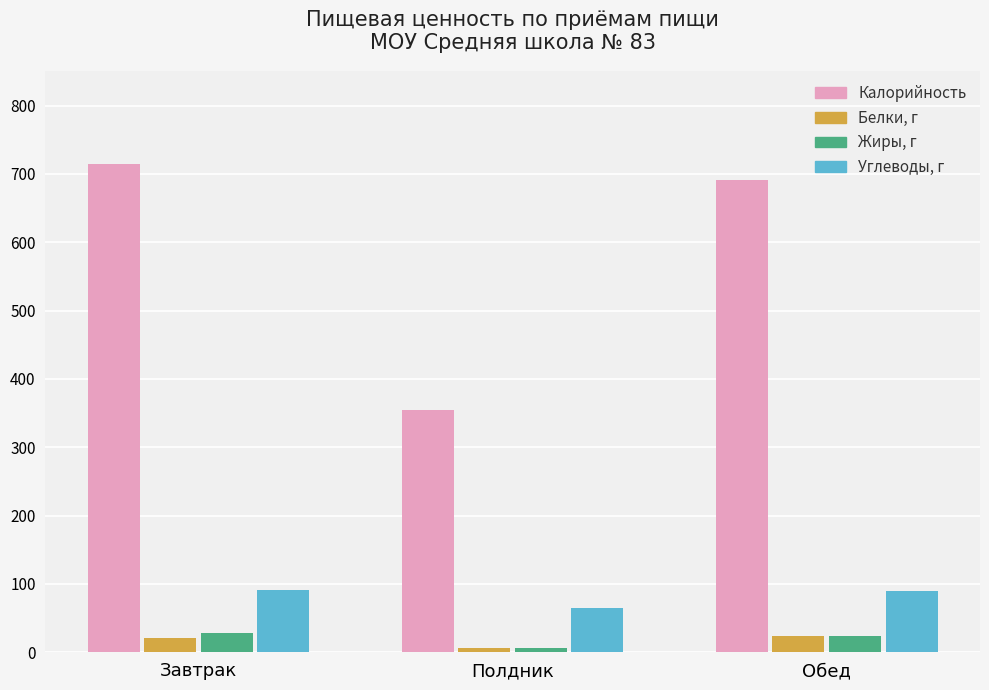

Where is Калорийность nearest to the value 534?

Обед